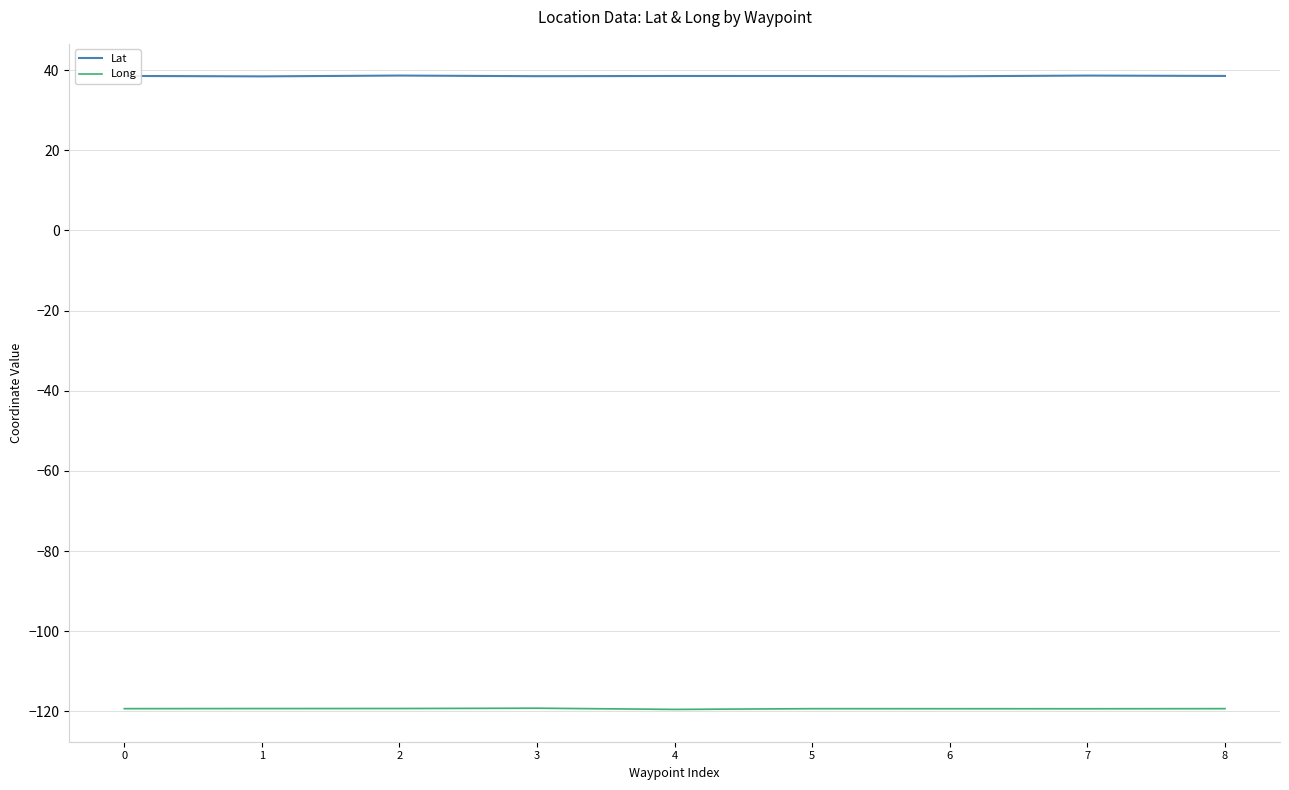

Reading left to right, transcribe all the data shown in this chart.

Lat: 0=38.5	1=38.4	2=38.6	3=38.5	4=38.5	5=38.5	6=38.4	7=38.6	8=38.5
Long: 0=-119.3	1=-119.3	2=-119.3	3=-119.2	4=-119.5	5=-119.3	6=-119.3	7=-119.3	8=-119.3